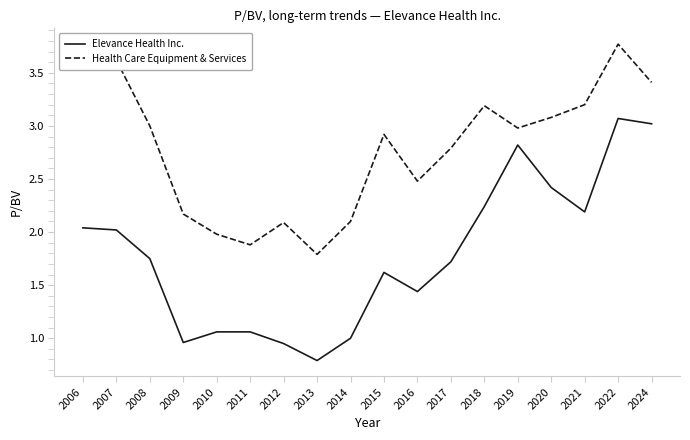

List the series in order of their overall mean, highest first.

Health Care Equipment & Services, Elevance Health Inc.